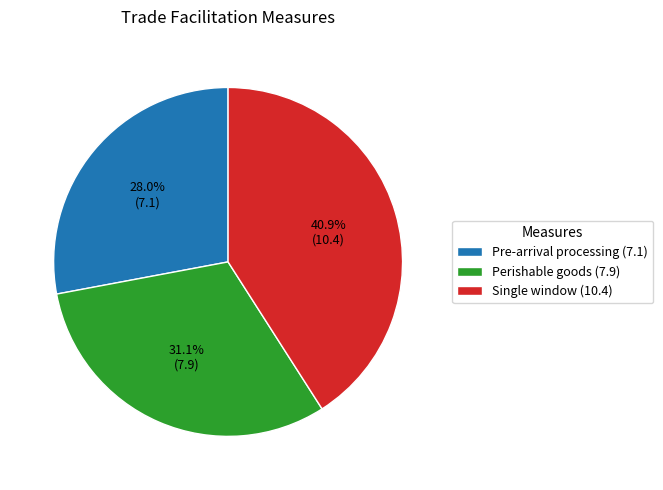

How much of the chart is everything except Pre-arrival processing (7.1)?

72.0%